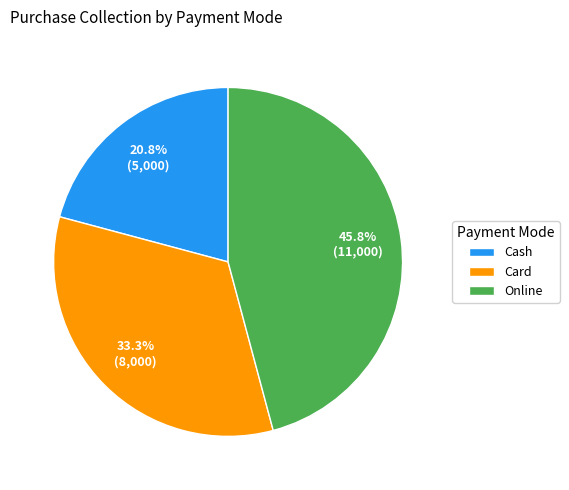

Rank the categories by value from highest to lowest.

Online, Card, Cash